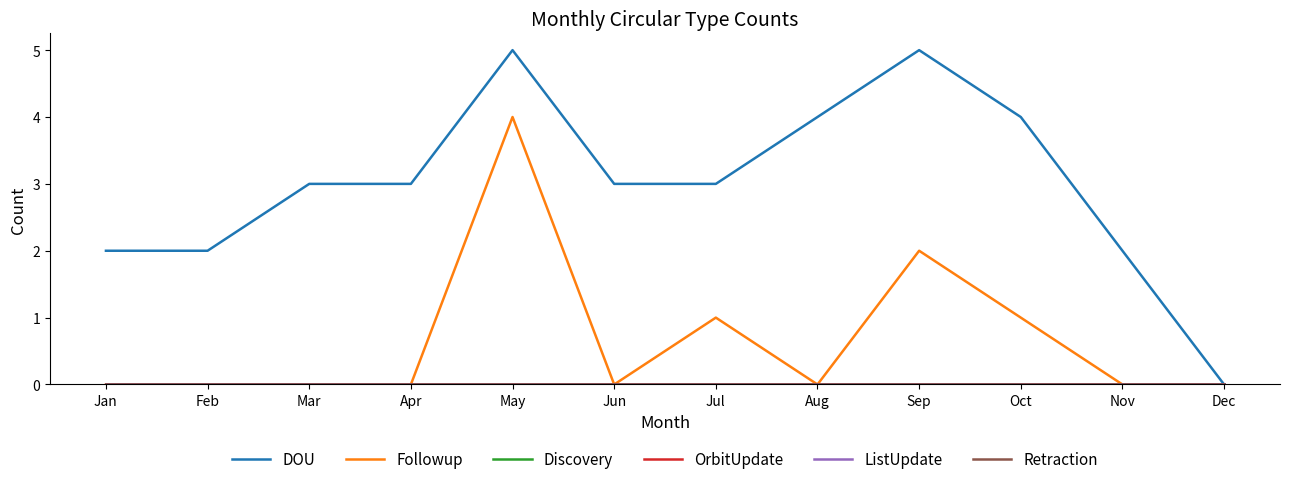

Does the chart have visible grid lines?

No